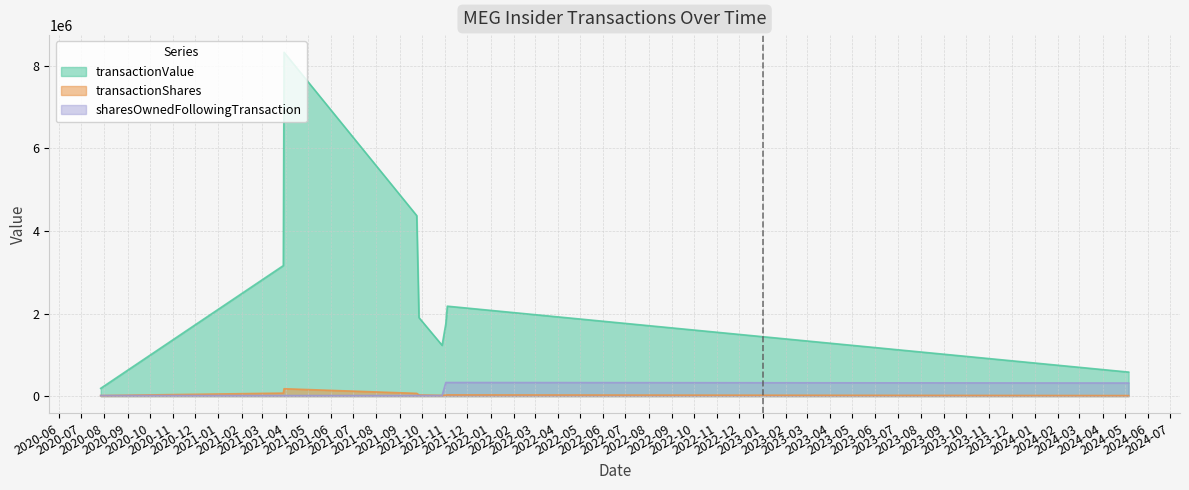

Reading left to right, extract all data points from this chart.

transactionValue: 2020-07-27=187500	2021-03-29=3161359	2021-03-30=8328900	2021-09-24=4371859	2021-09-27=1901036	2021-10-28=1230470	2021-11-02=1751231	2021-11-04=2178210	2024-05-06=581388
transactionShares: 2020-07-27=12500	2021-03-29=72027	2021-03-30=177973	2021-09-24=66103	2021-09-27=28126	2021-10-28=17891	2021-11-02=24880	2021-11-04=30000	2024-05-06=12500
sharesOwnedFollowingTransaction: 2020-07-27=12928	2021-03-29=12928	2021-03-30=12928	2021-09-24=12928	2021-09-27=12928	2021-10-28=12928	2021-11-02=329137	2021-11-04=329137	2024-05-06=316637